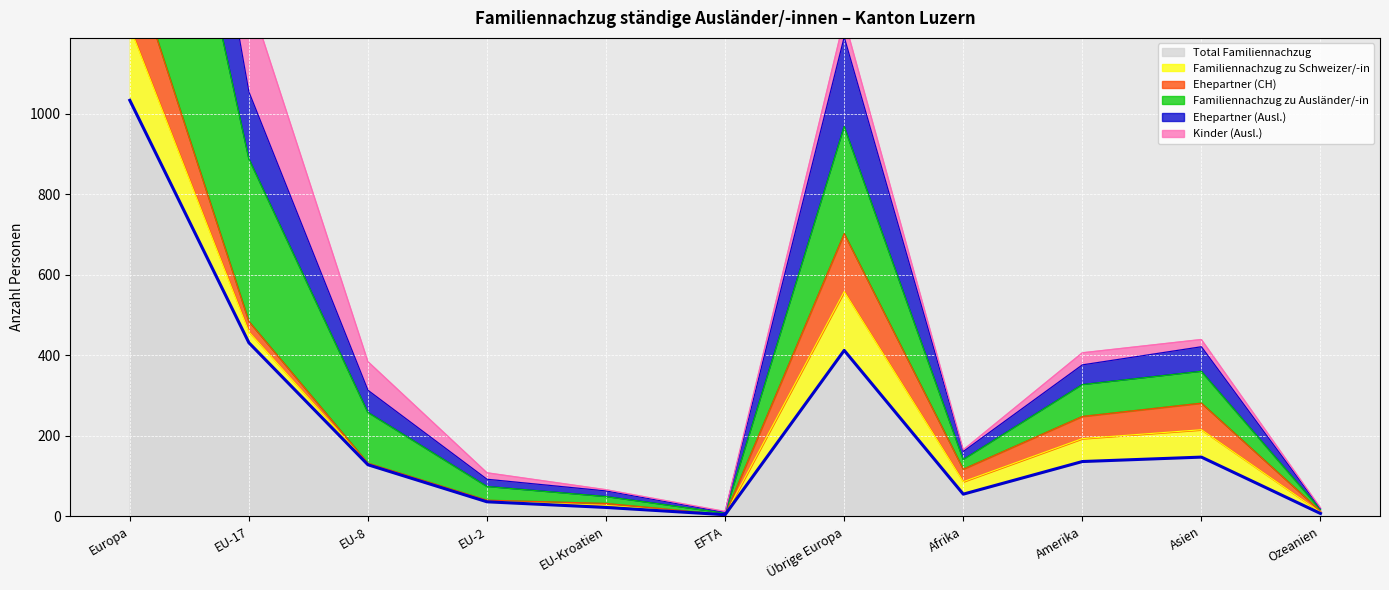

Which category has the highest value in the Total Familiennachzug series?

Europa